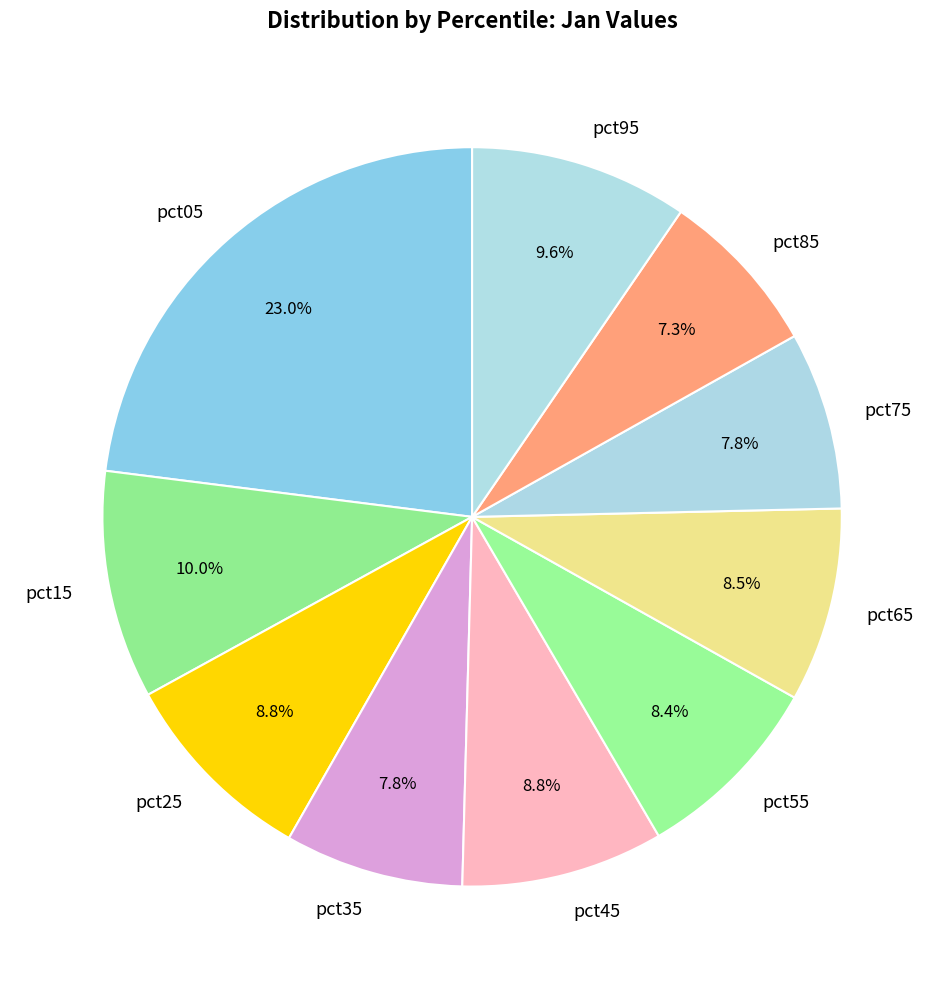

Between pct55 and pct35, which is larger?

pct55